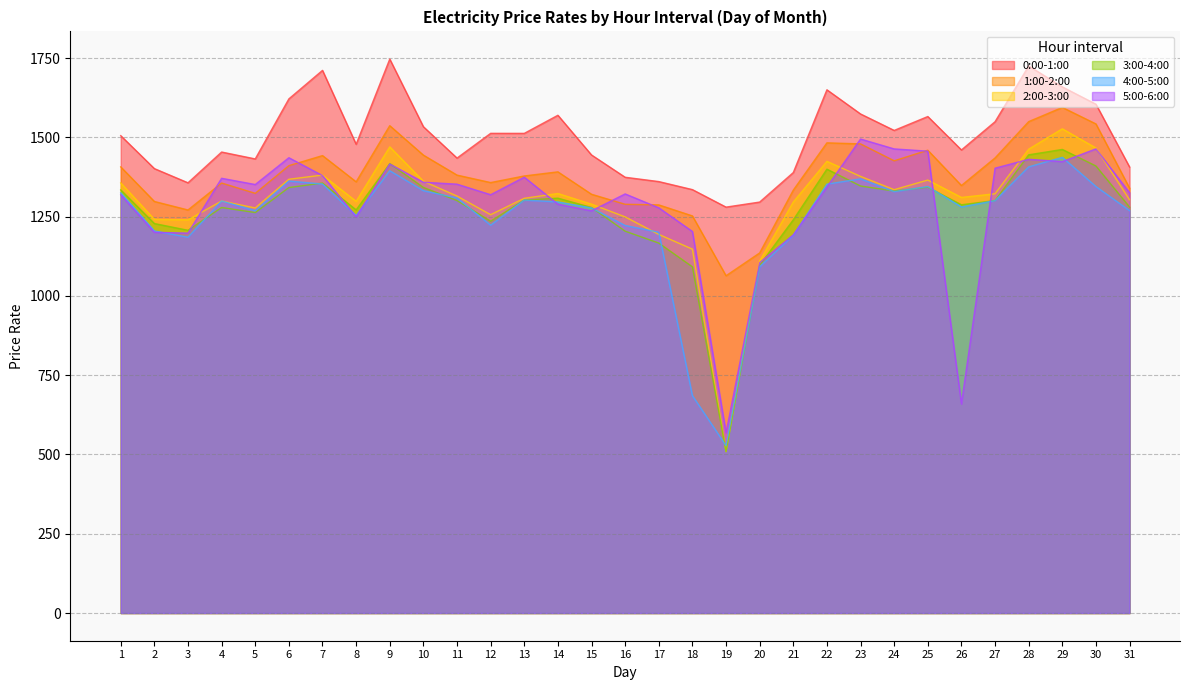

At which category does the chart reach its peak across all series?

9